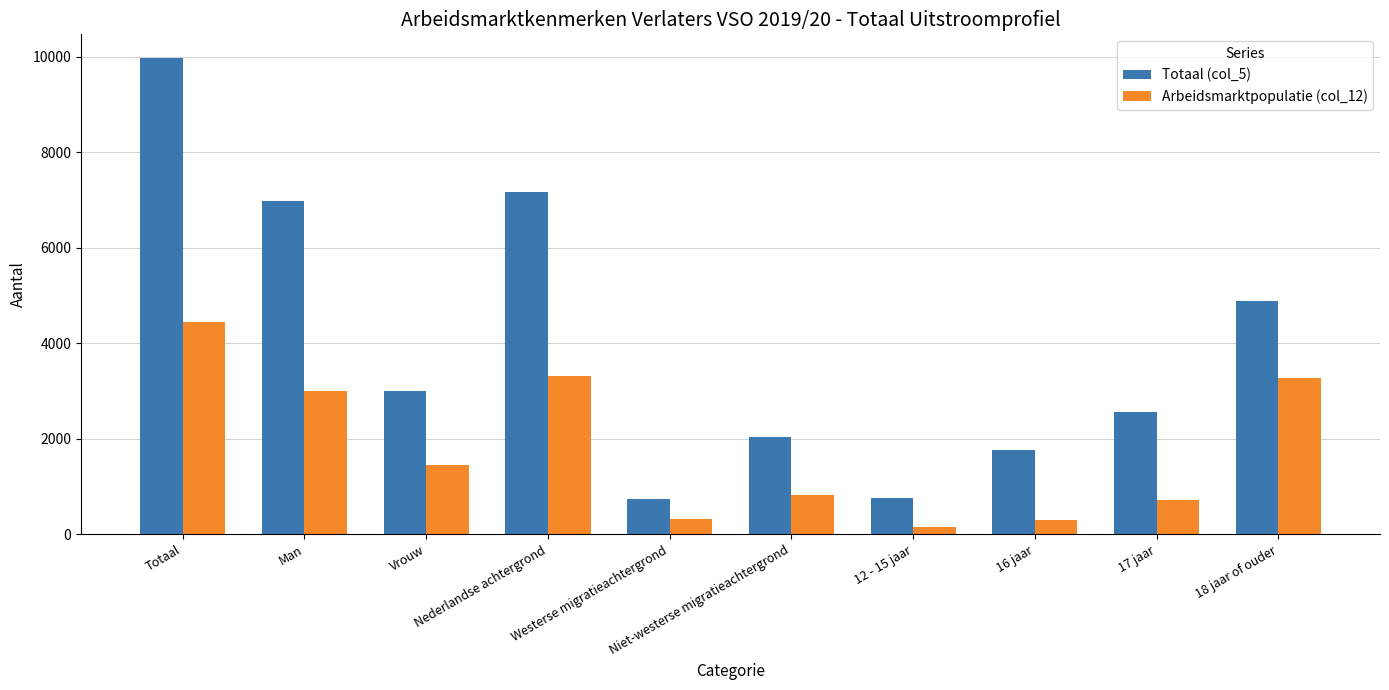

What is the average value of the Totaal (col_5) series?

3985